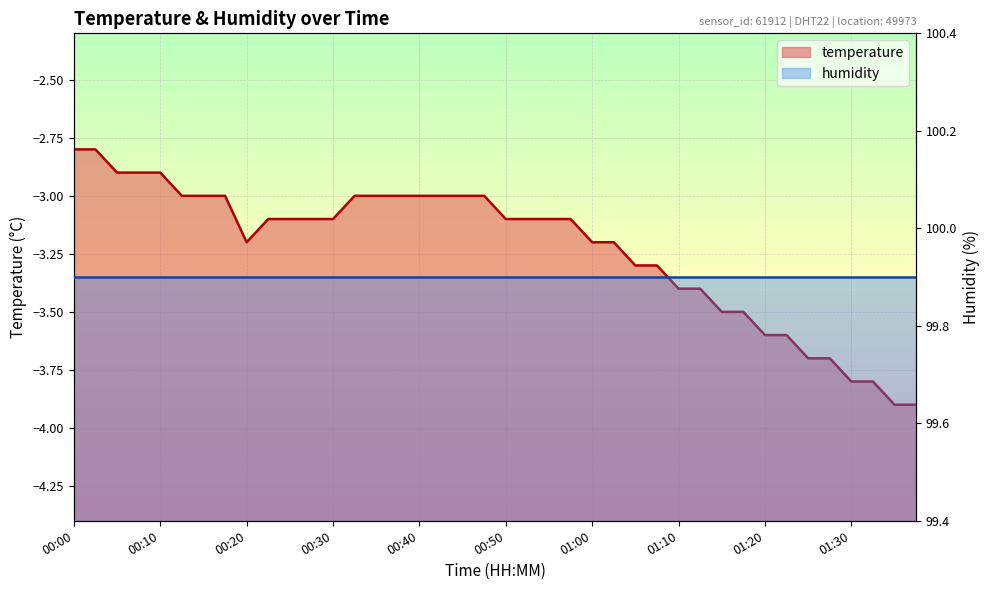

What is the difference between the second highest and second lowest values?

1.1